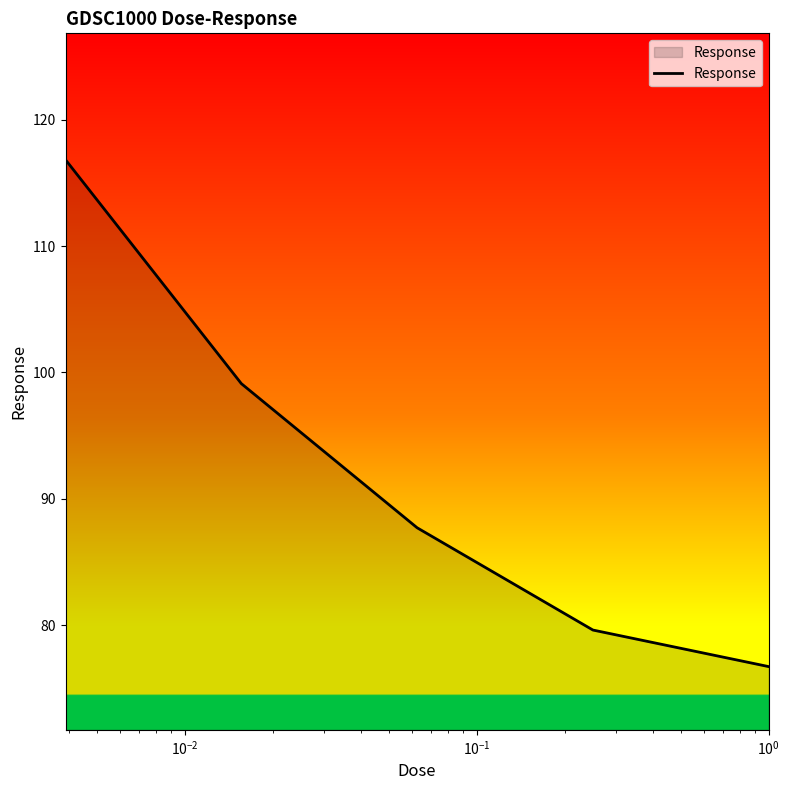

True or false: there are more than 0 points higher than both neighbors.

False